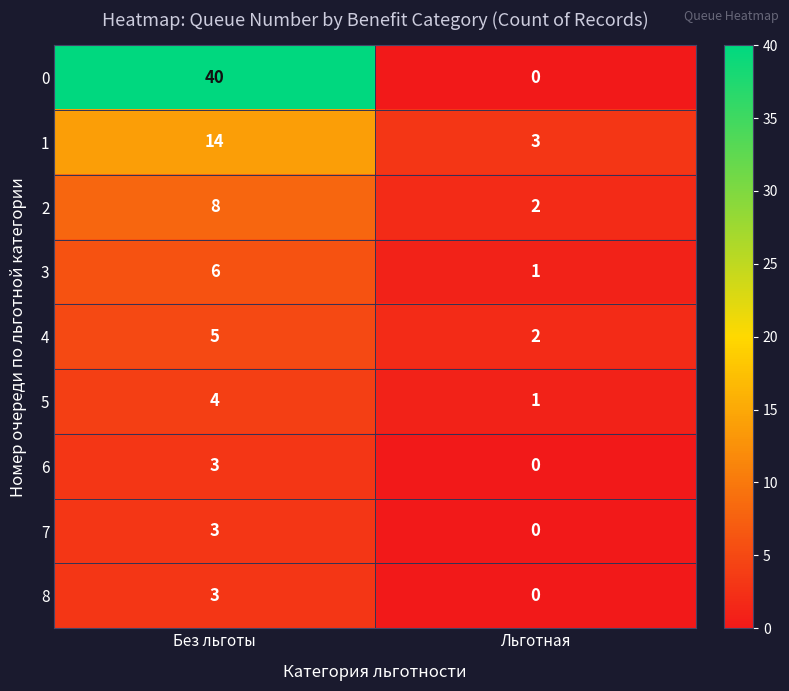

How many data points does each series have?

2